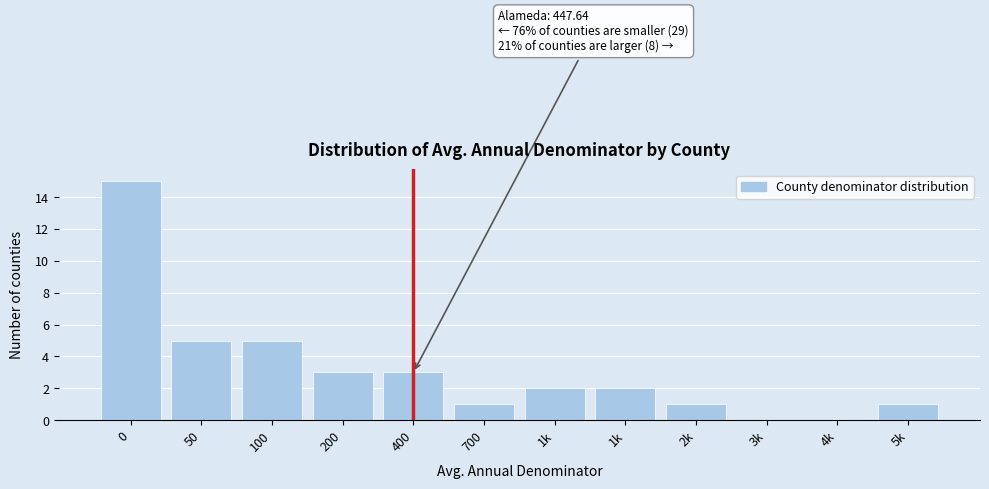

How many categories are shown in the chart?

12